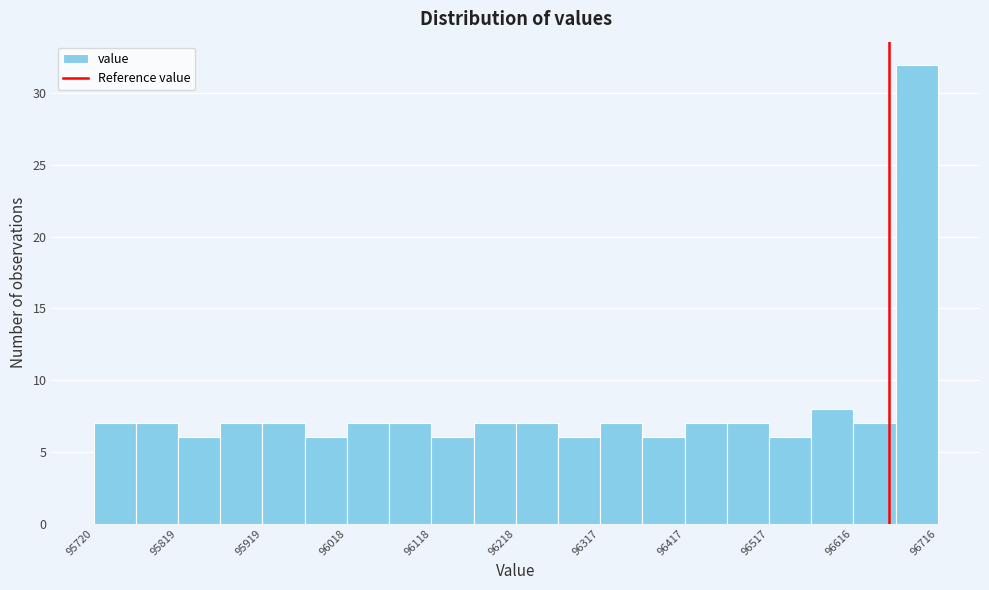

Over which range of the x-axis is the bar tallest?

96670 to 96720